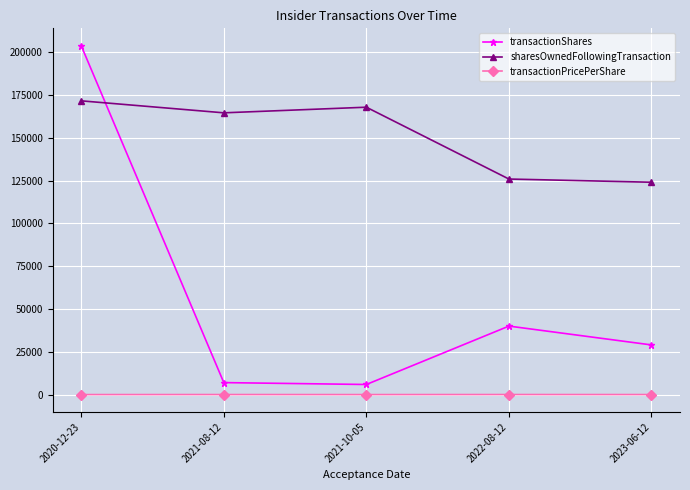

What is the minimum value for sharesOwnedFollowingTransaction?

124007.0